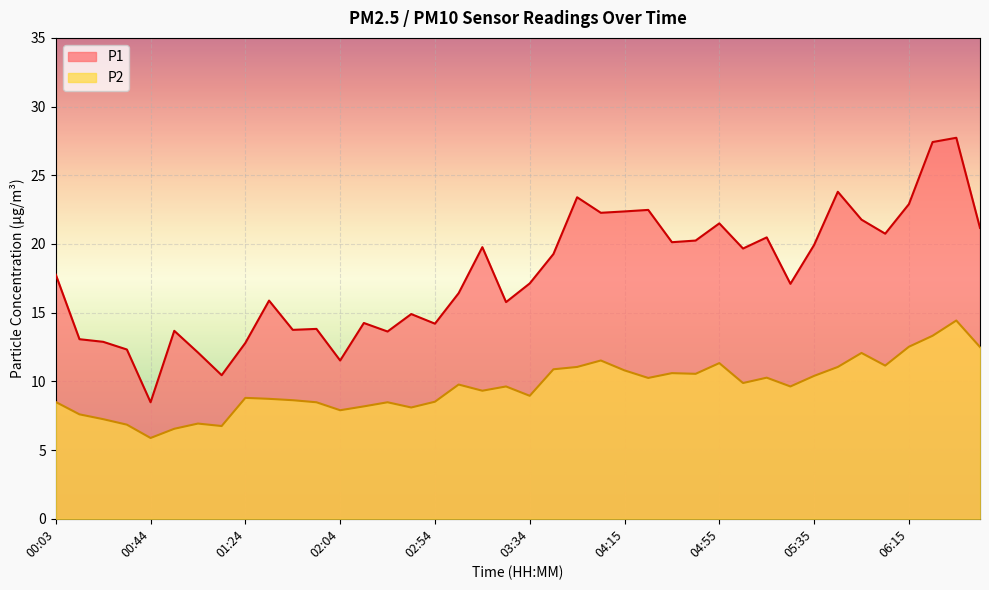

What is the minimum value for P2?

5.9